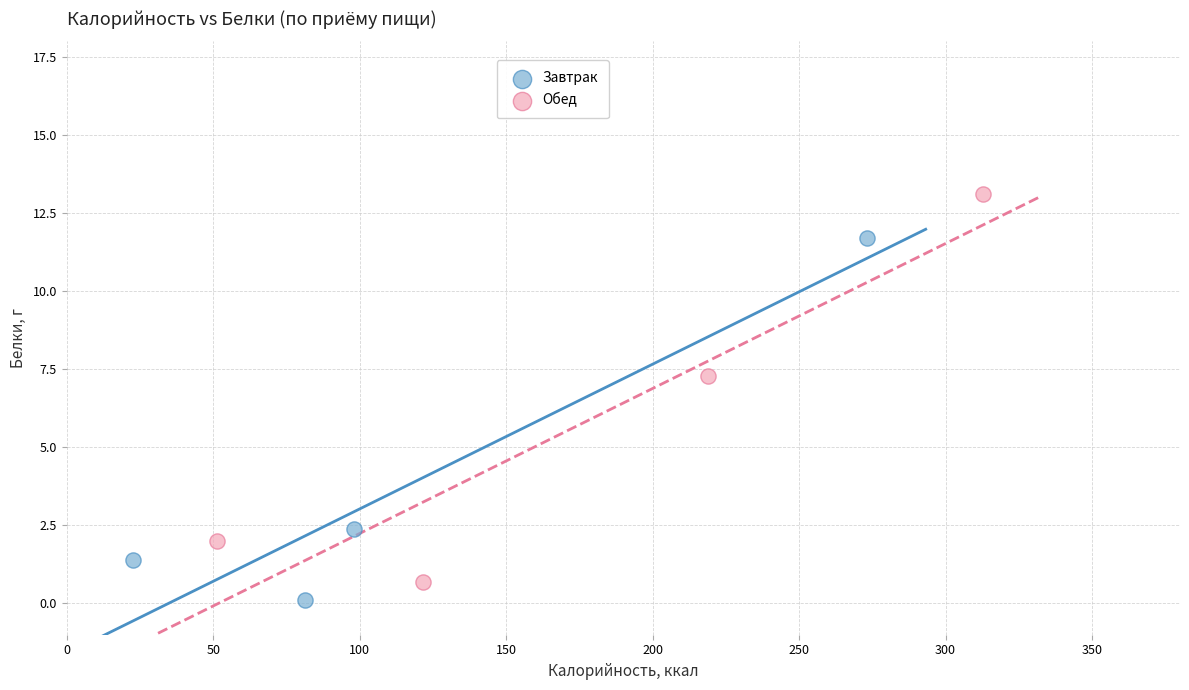

Which series reaches the maximum Y coordinate?

Обед